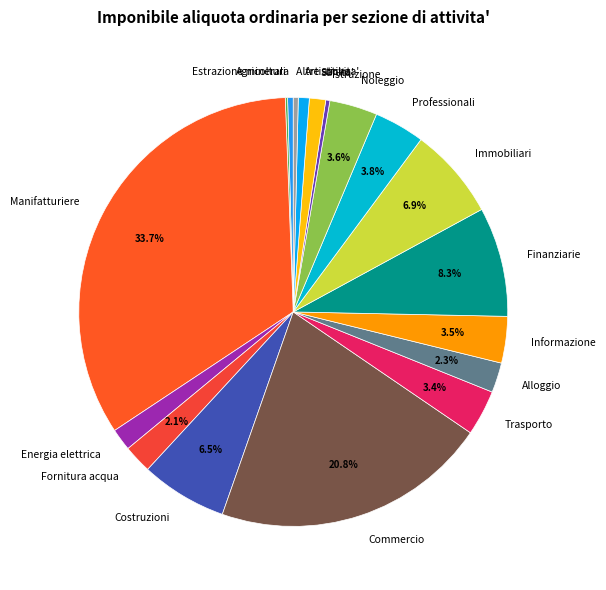

Is Sanita' the majority of the pie?

No